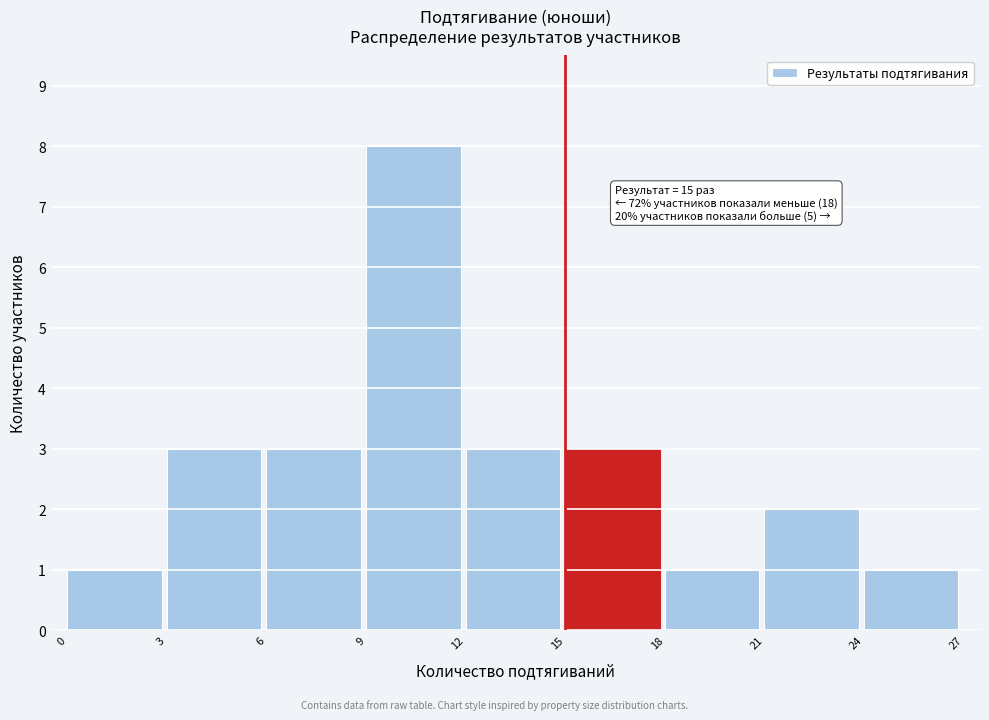

Which range on the x-axis has the tallest bar?

9 to 12